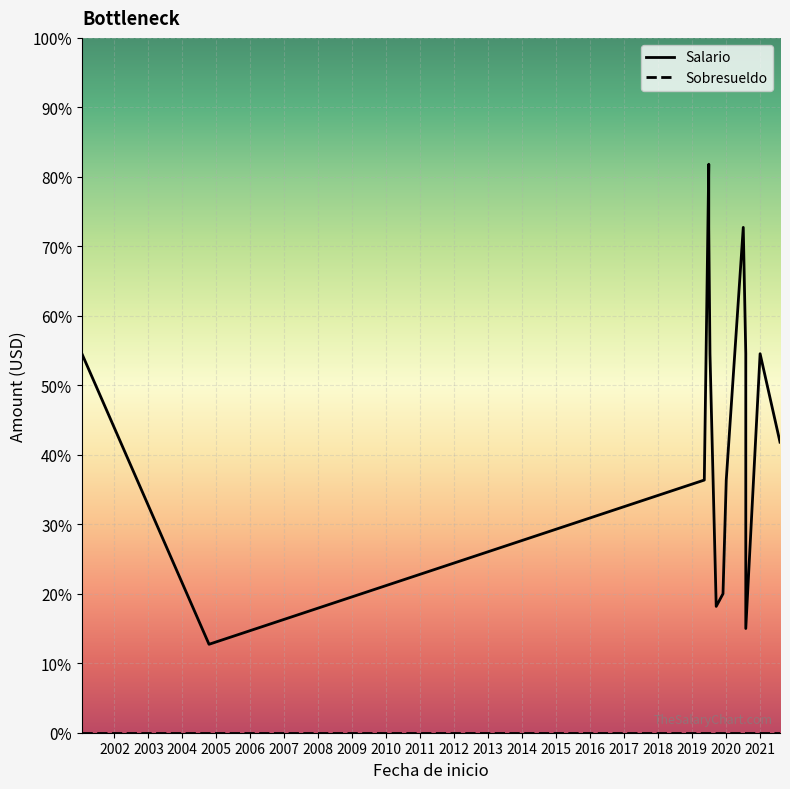

Which series changed the most between 2007 and 2015?

Salario